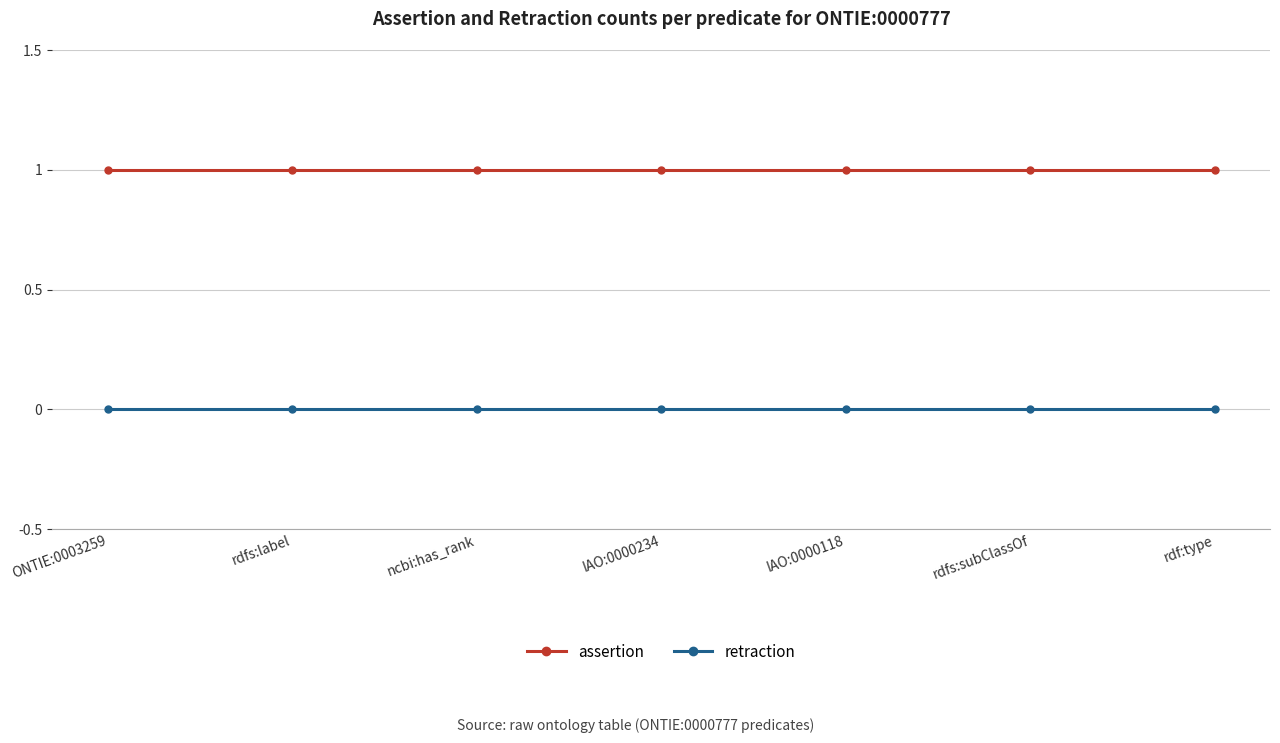

Is the value of assertion at IAO:0000234 greater than the value of retraction at rdf:type?

Yes